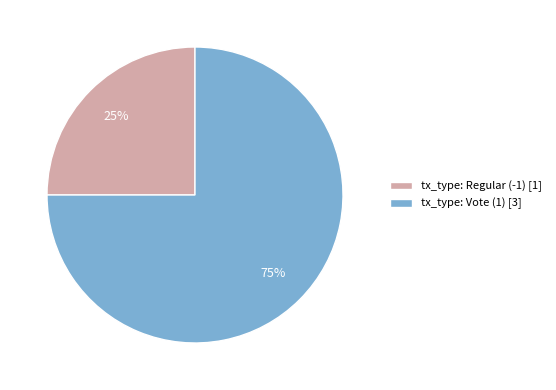

What is the ratio of the value at tx_type: Regular (-1) to the value at tx_type: Vote (1)?

0.3